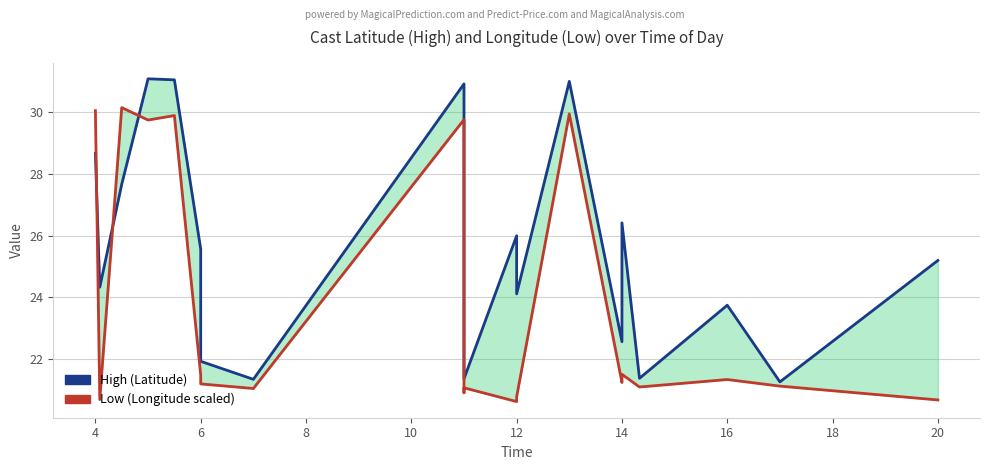

What is the sum of the High (Latitude) values at 14 and 10?

53.0